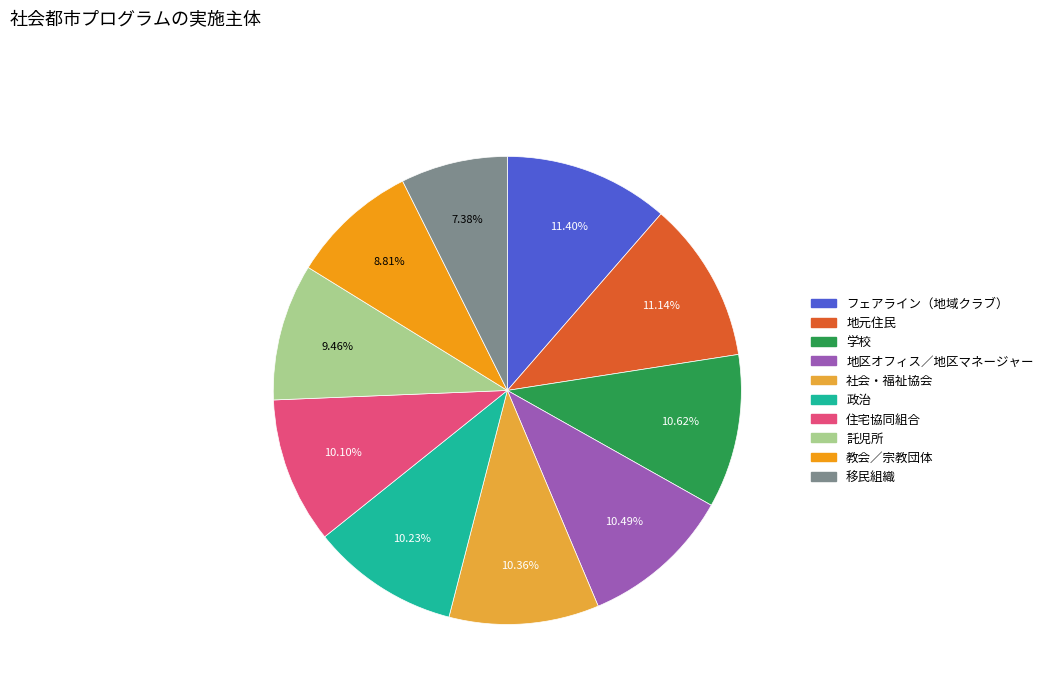

Does any single category account for the majority?

No